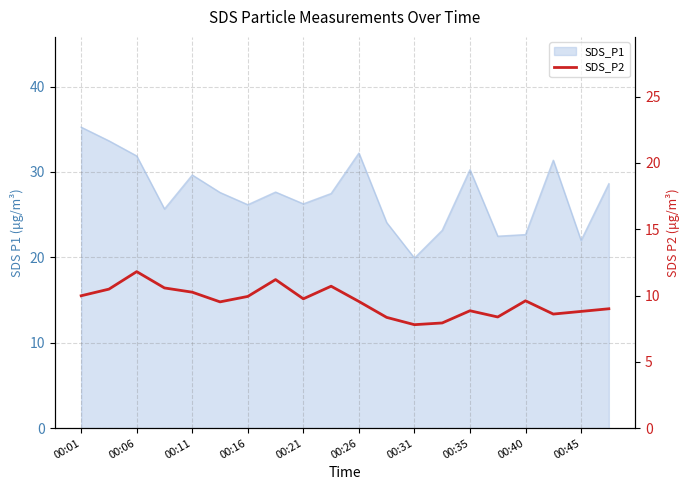

Count the number of categories in the chart.

20